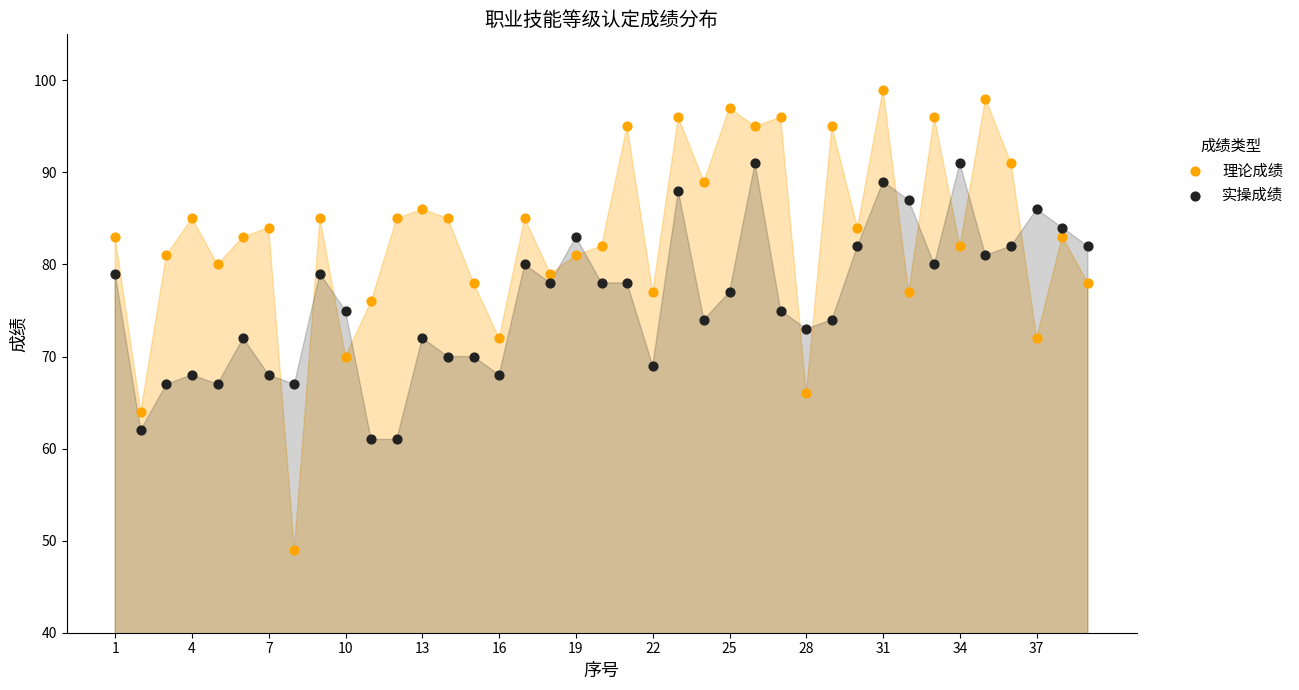

Which series contains the lowest Y value?

理论成绩